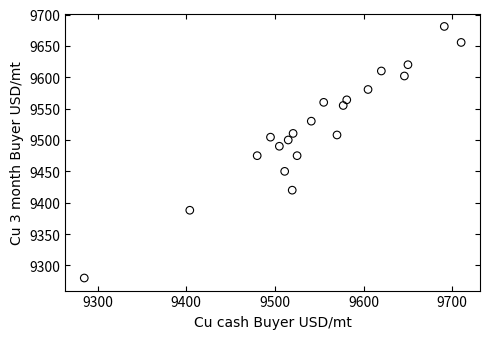

What is the range of X values (max minus min)?

425.0